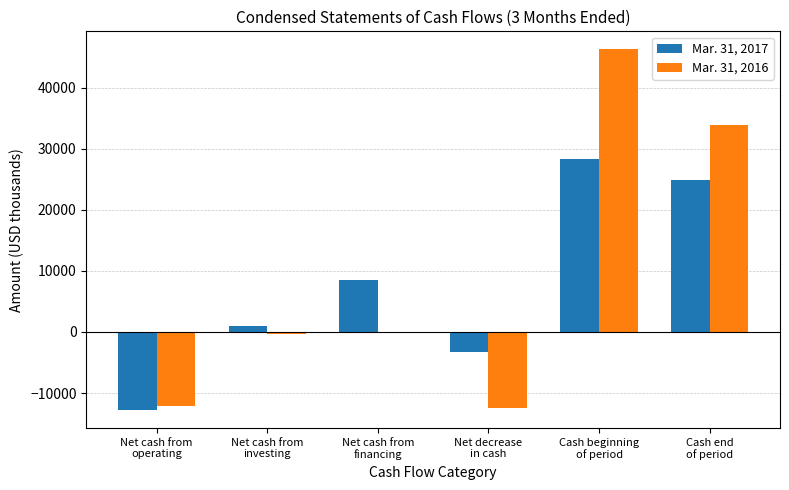

Reading left to right, transcribe all the data shown in this chart.

Mar. 31, 2017: Net cash from
operating=-12779	Net cash from
investing=912	Net cash from
financing=8525	Net decrease
in cash=-3342	Cash beginning
of period=28300	Cash end
of period=24958
Mar. 31, 2016: Net cash from
operating=-12160	Net cash from
investing=-290	Net cash from
financing=18	Net decrease
in cash=-12432	Cash beginning
of period=46296	Cash end
of period=33864